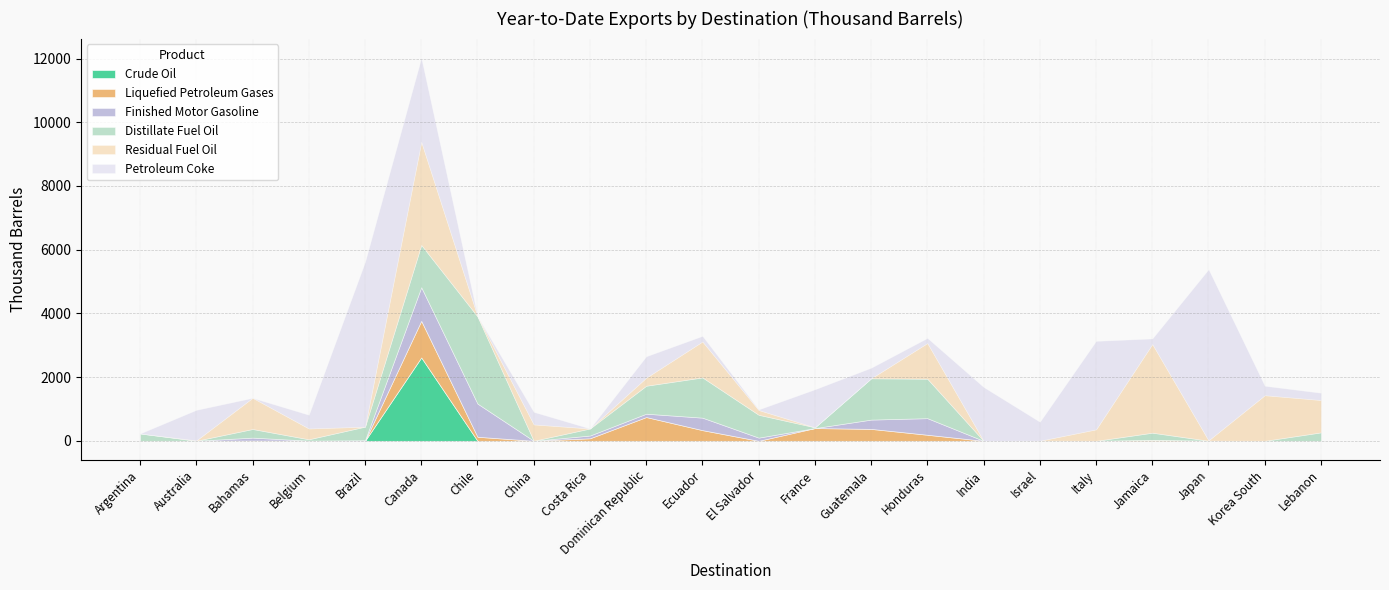

How many interior local valleys does the Petroleum Coke series have?

7